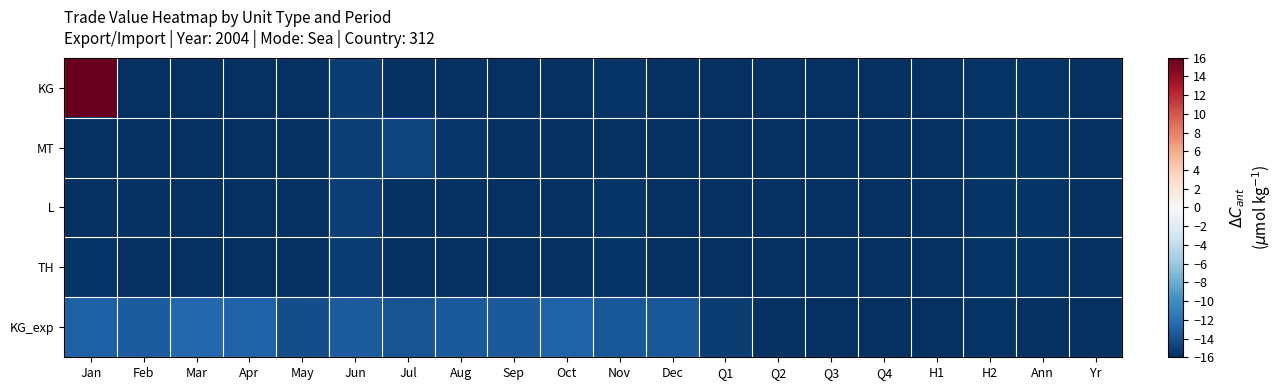

At which category is the sum across all series the highest?

Jan